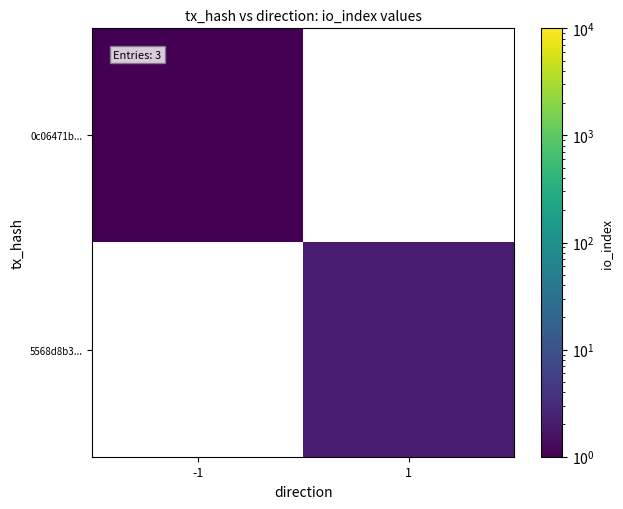

At how many categories does at least one series exceed 1?

1